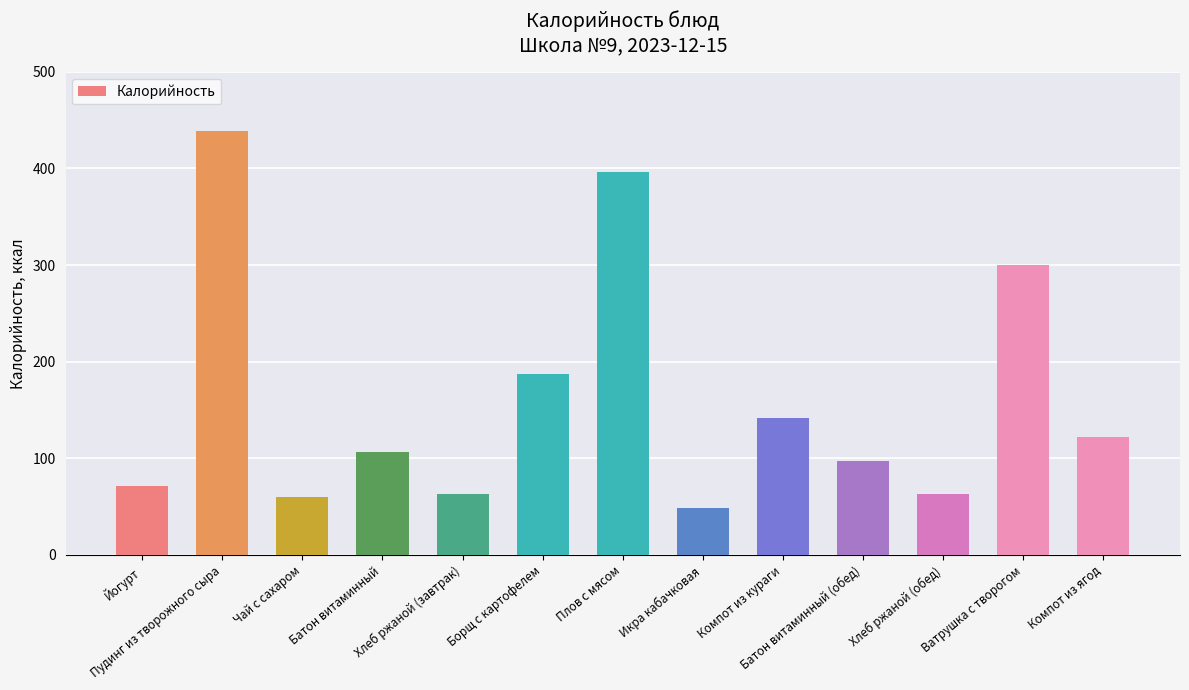

Which has a higher value, Батон витаминный (обед) or Йогурт?

Батон витаминный (обед)